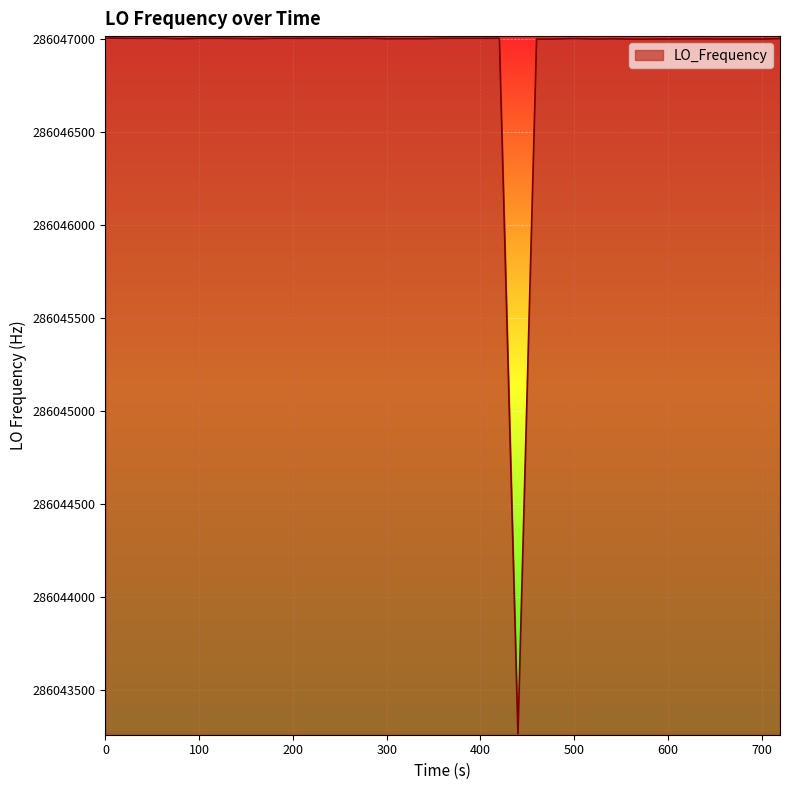

What is the difference between the maximum and minimum values?

3739.4